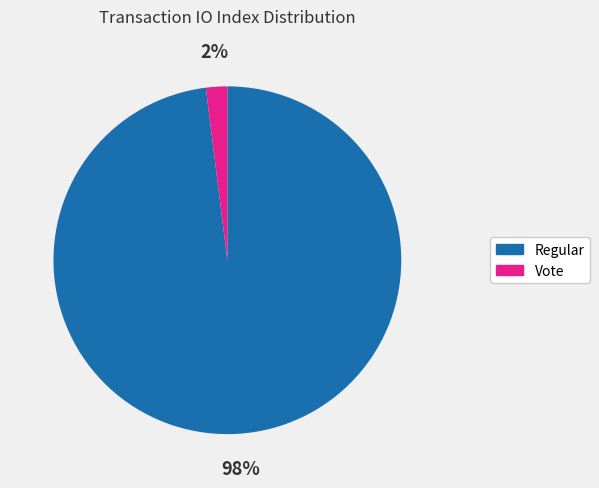

Count the number of slices in the pie.

2